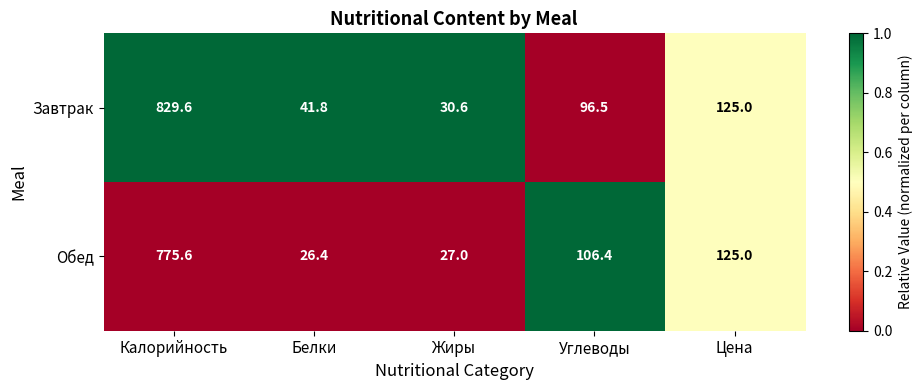

At which label does Завтрак reach its peak?

Калорийность